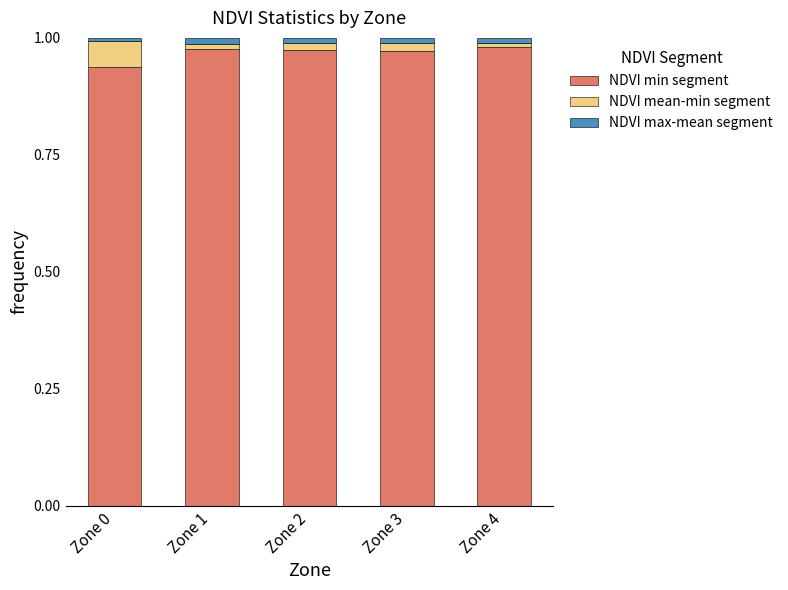

The NDVI min segment series shows 1.6 at Zone 3. True or false?

False